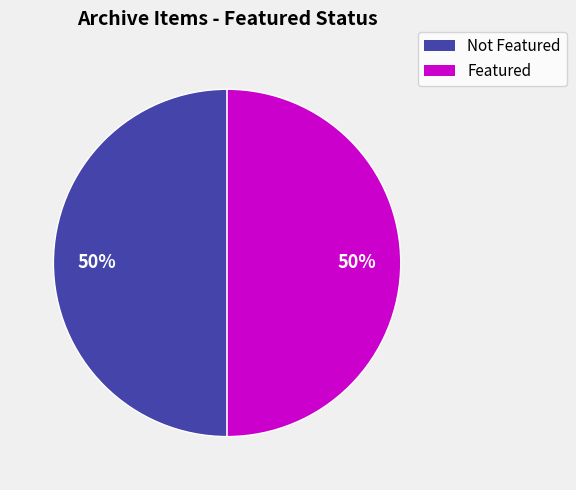

What is the ratio of the value at Featured to the value at Not Featured?

1.0